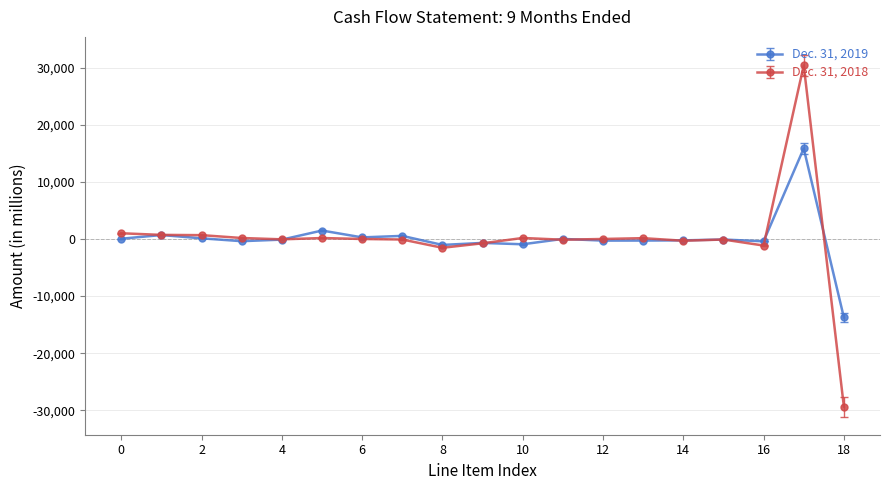

Which series has the widest spread of values?

Dec. 31, 2018